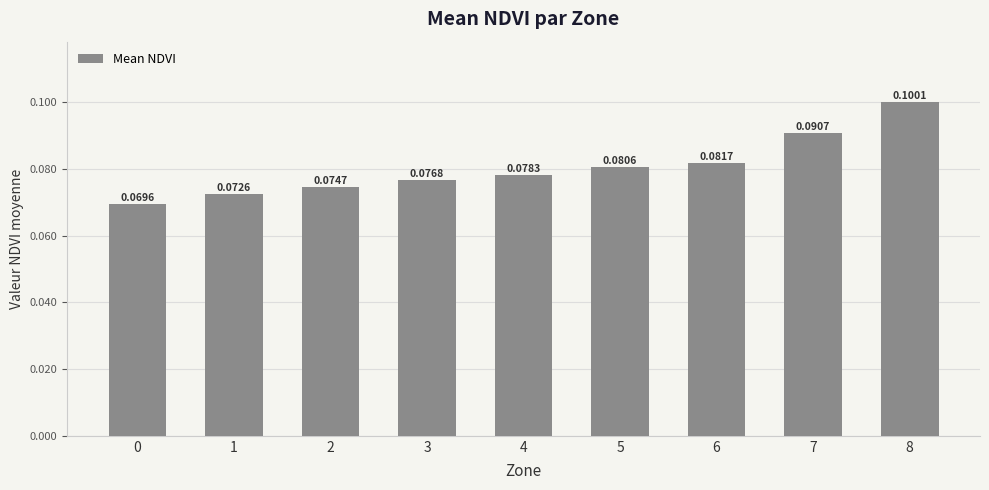

Between 2 and 5, which is larger?

5